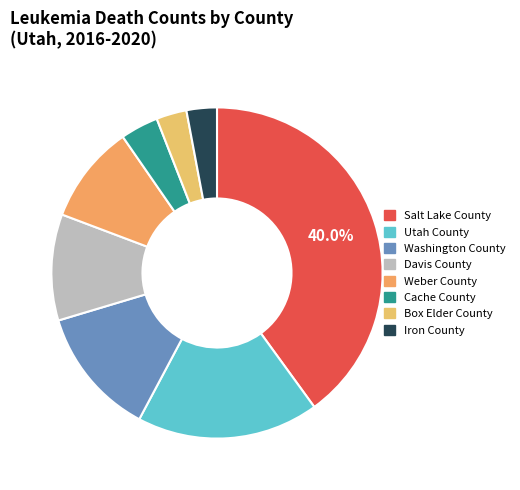

To the nearest percent, what percentage of the pie is Weber County?

10%